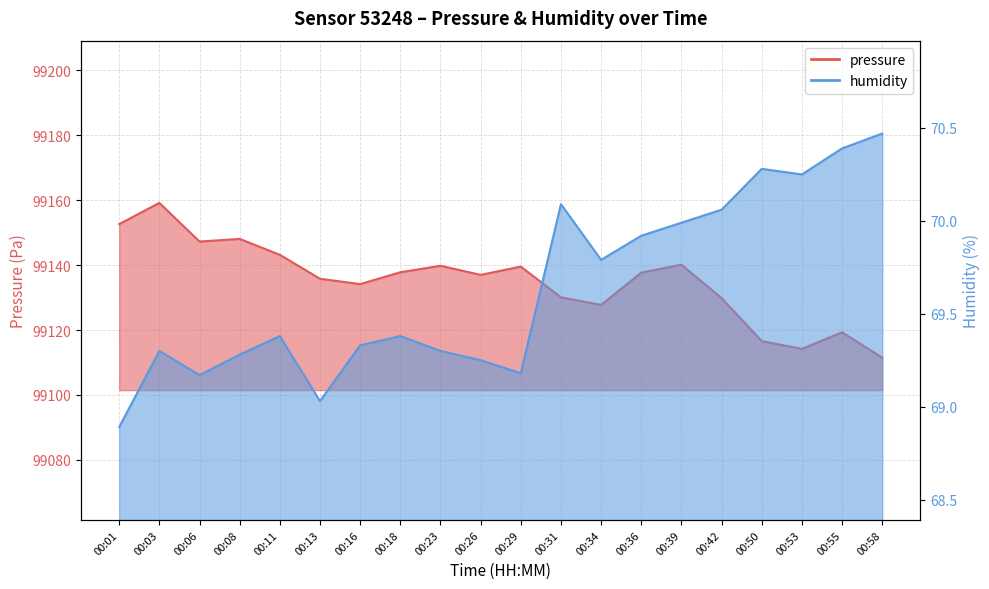

Reading left to right, list all the values displayed in this chart.

pressure: 99152.7	99159.2	99147.3	99148.1	99143.2	99135.8	99134.2	99137.8	99139.8	99137.0	99139.6	99130.1	99127.8	99137.7	99140.1	99129.8	99116.6	99114.2	99119.3	99111.5
humidity: 68.9	69.3	69.2	69.3	69.4	69.0	69.3	69.4	69.3	69.2	69.2	70.1	69.8	69.9	70.0	70.1	70.3	70.2	70.4	70.5